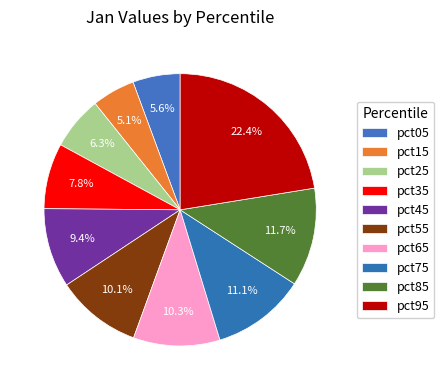

To the nearest percent, what is the combined percentage of pct25 and pct95?

29%